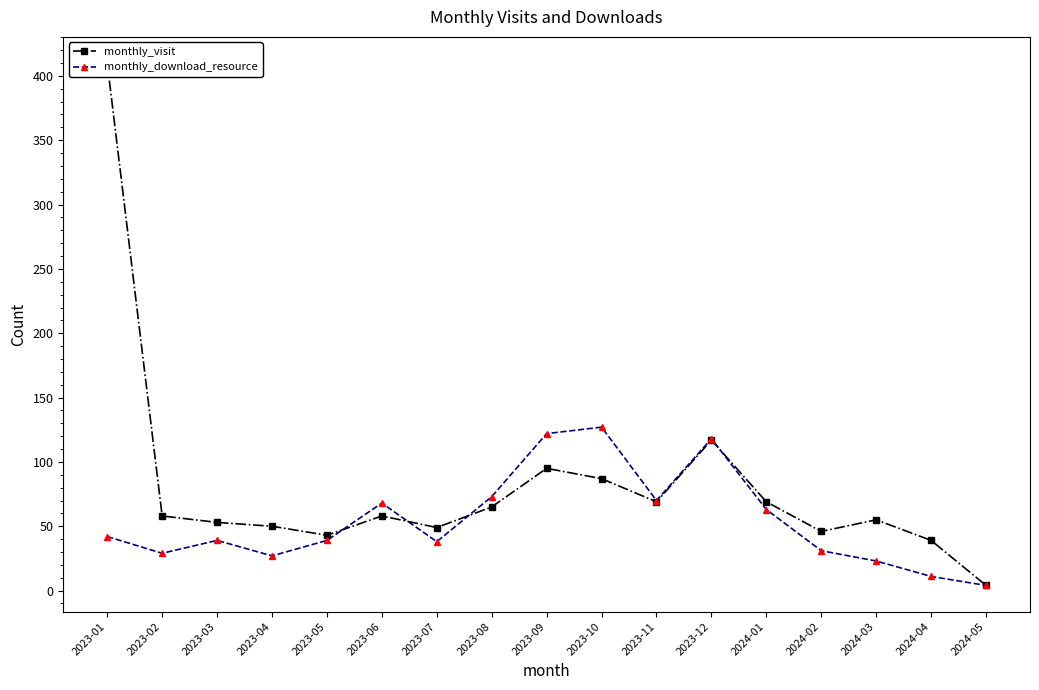

Reading left to right, what are all the values shown in this chart?

monthly_visit: 410	58	53	50	43	58	49	65	95	87	69	117	69	46	55	39	4
monthly_download_resource: 42	29	39	27	39	68	38	73	122	127	70	118	63	31	23	11	4